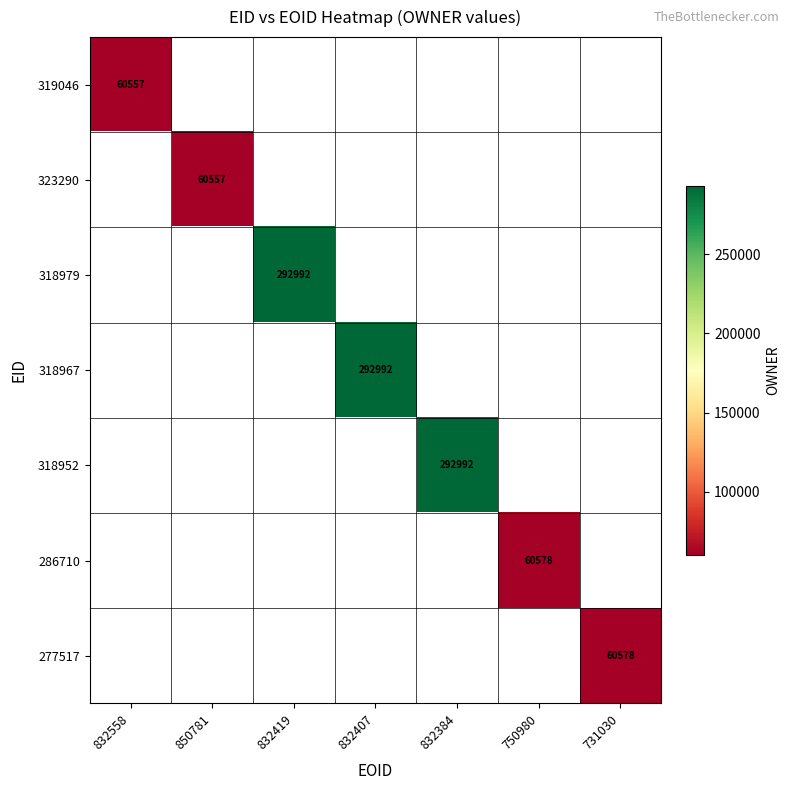

Which category has the lowest value across all series?

832558